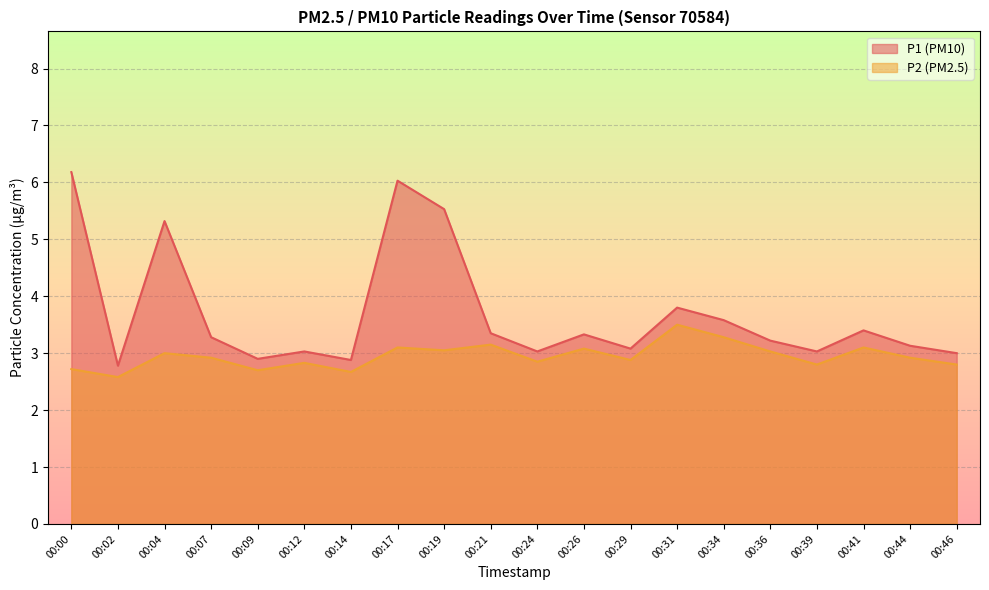

What is the value of the P1 point at the 18th from the left?

3.4